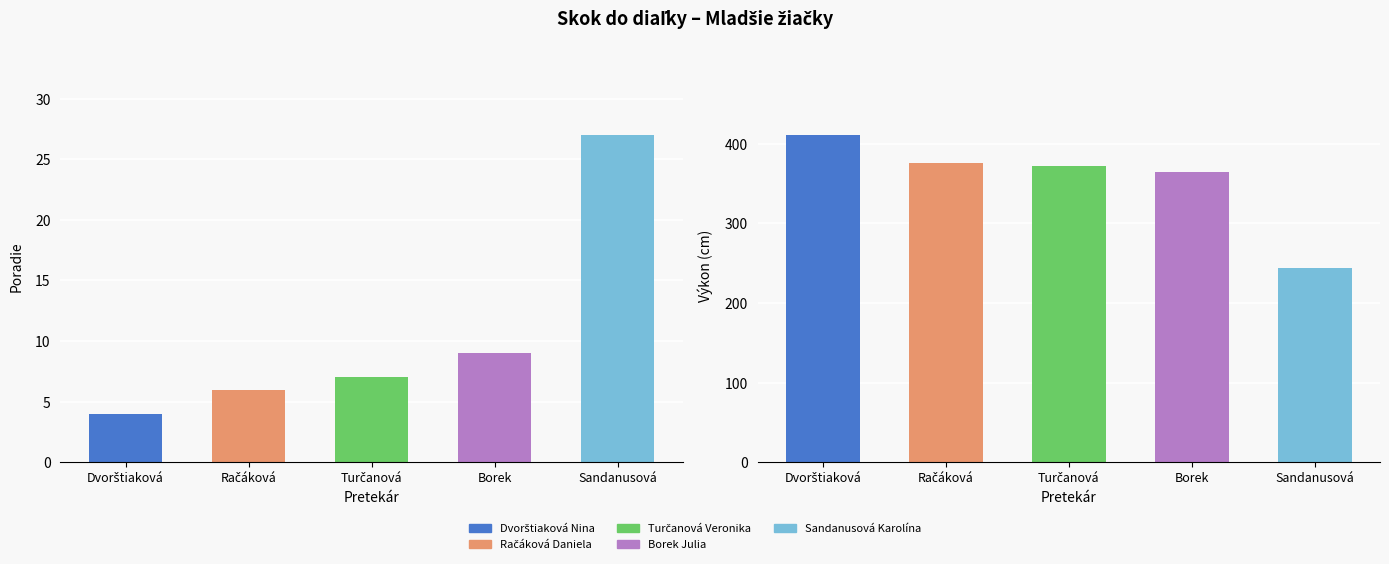

How many groups of bars are there?

5